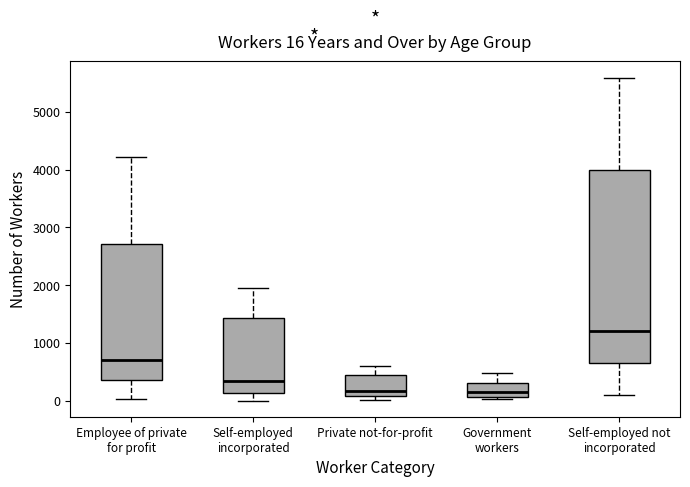

Which box is the tallest, from its lower edge to its upper edge?

Self-employed not incorporated